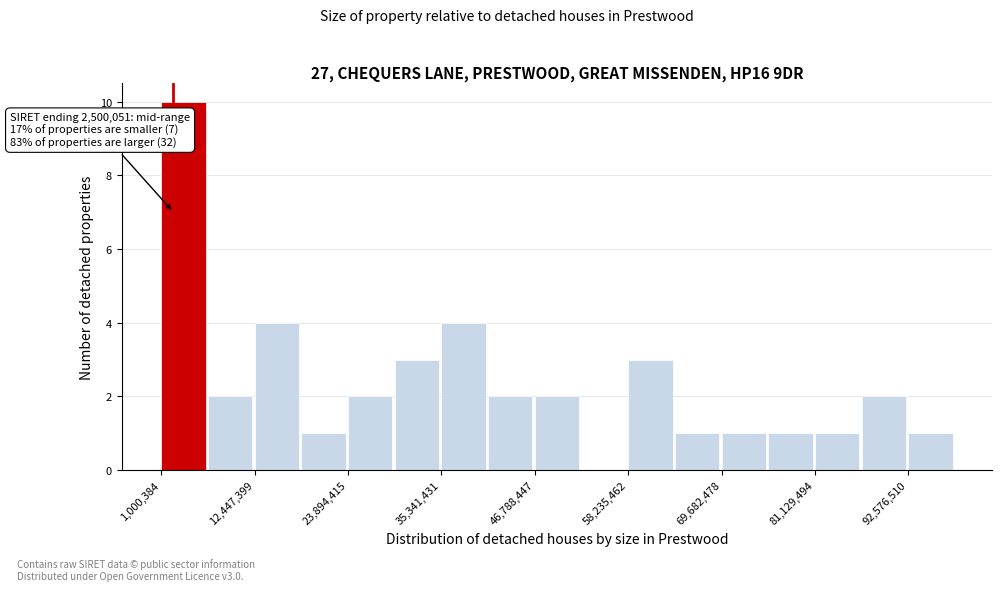

Read against the x-axis, roughly where is the centre of the tallest bar?

4000000